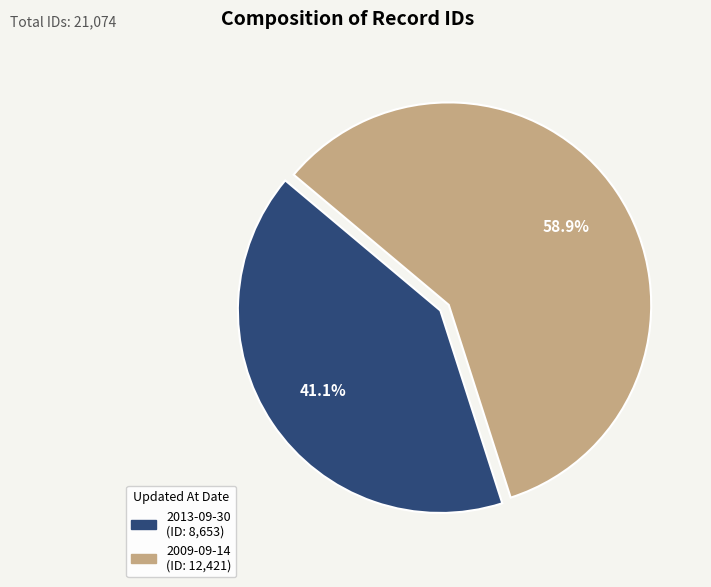

Does 2013-09-30 account for over 50% of the chart?

No